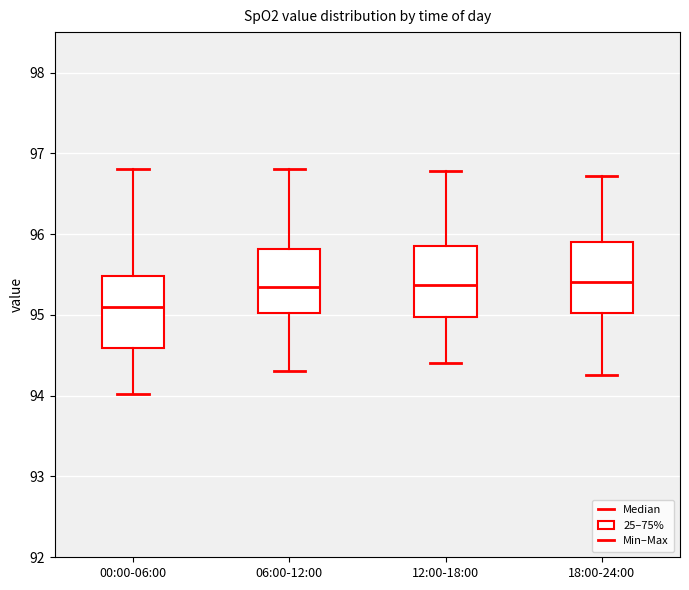

Which box's median line is the lowest?

00:00-06:00